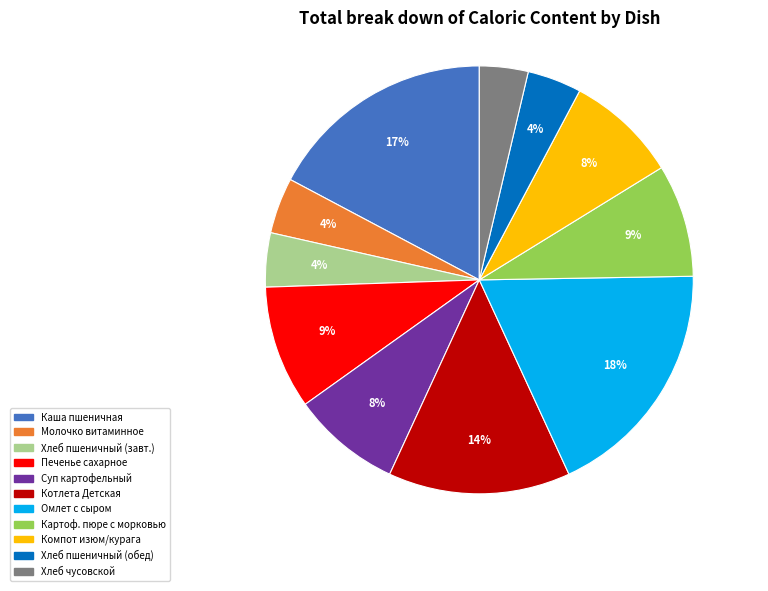

How many segments does this pie chart have?

11